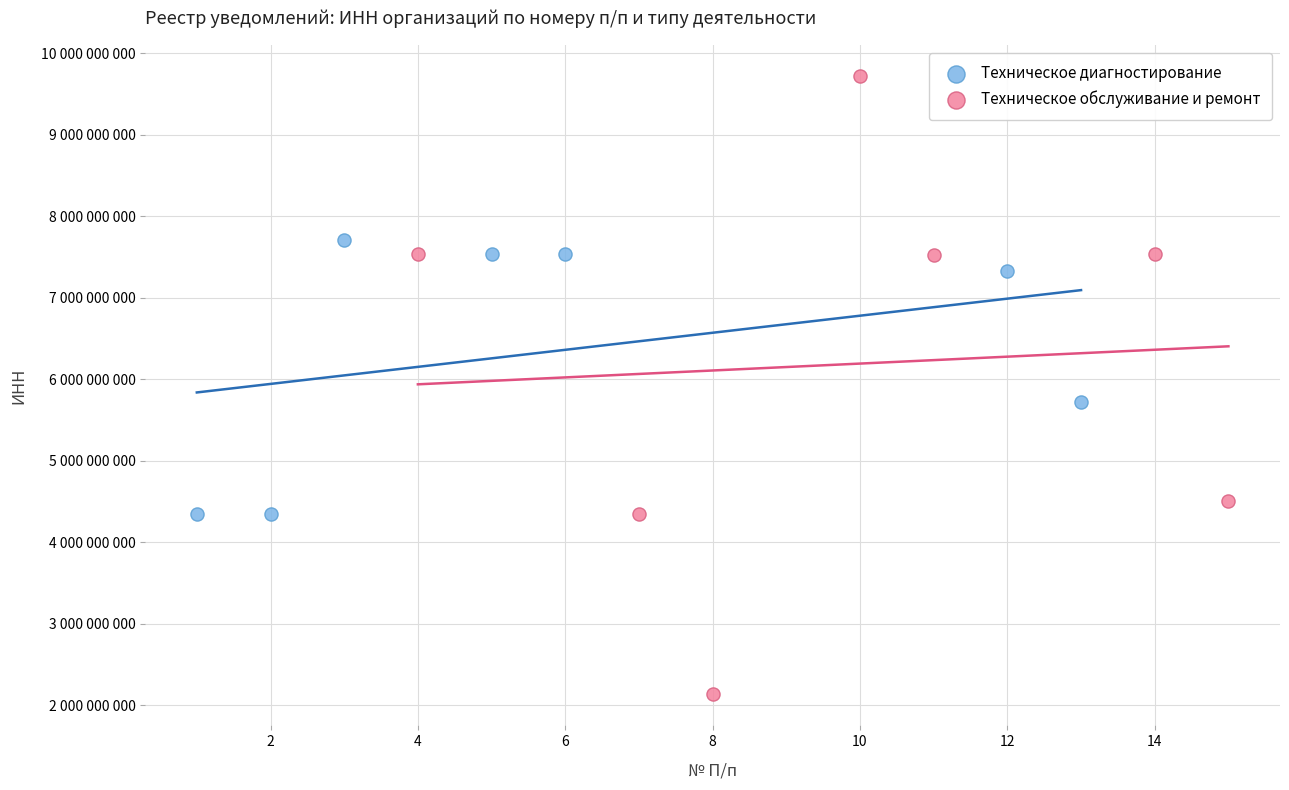

Which series reaches the minimum Y coordinate?

Техническое обслуживание и ремонт